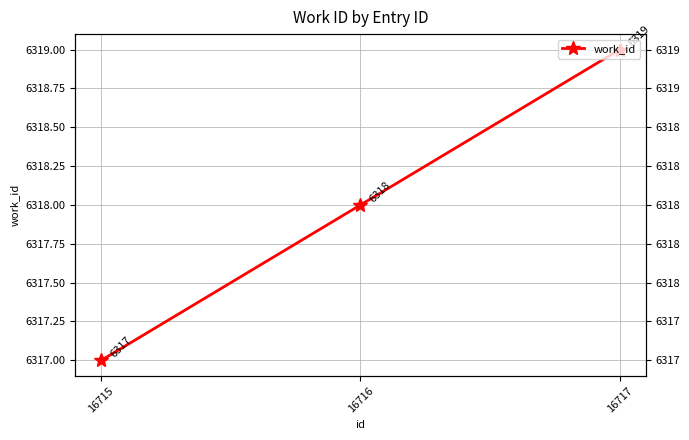

Count the values in the range 6317 to 6319.

3